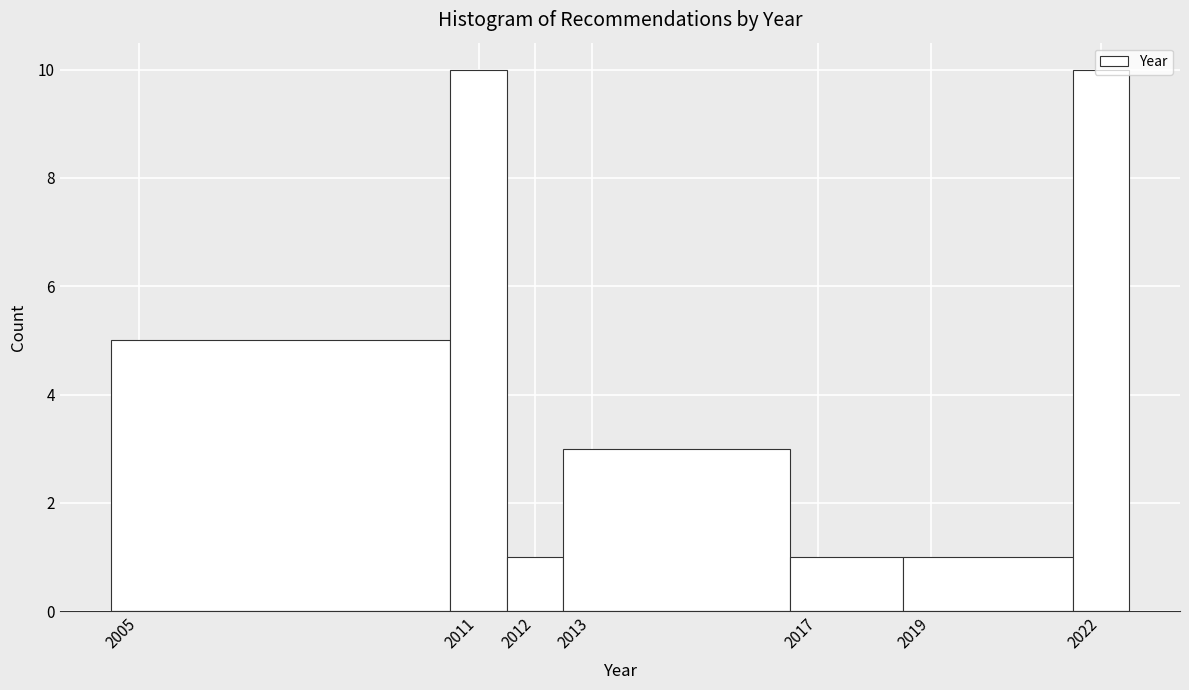

How tall is the bar that spans 2011.5 to 2012.5 on the x-axis? The values are not printed on the chart, so give them approximately, as read against the axis.

1